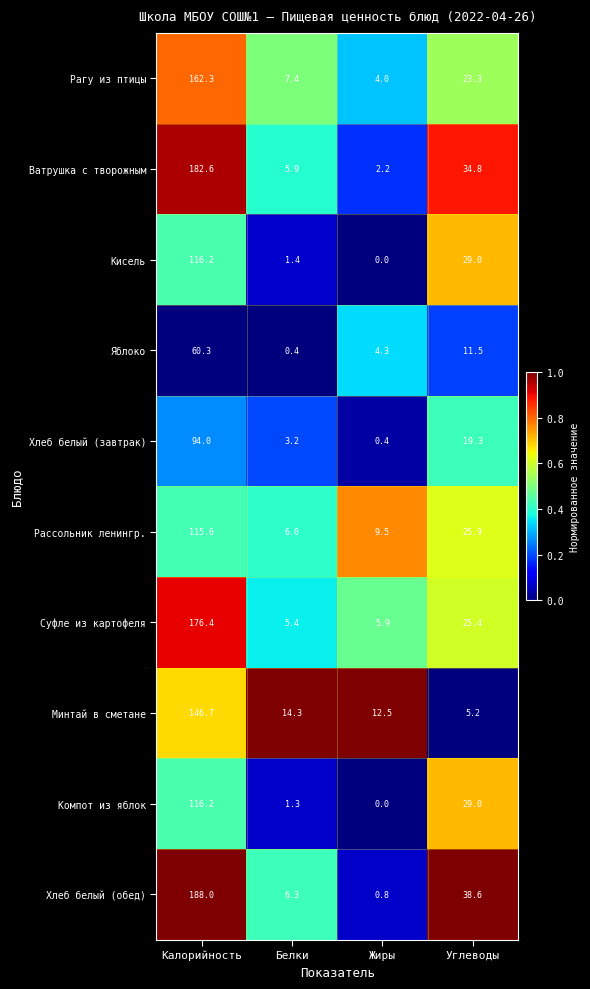

List the labels in order of Минтай в сметане value, largest first.

Калорийность, Белки, Жиры, Углеводы